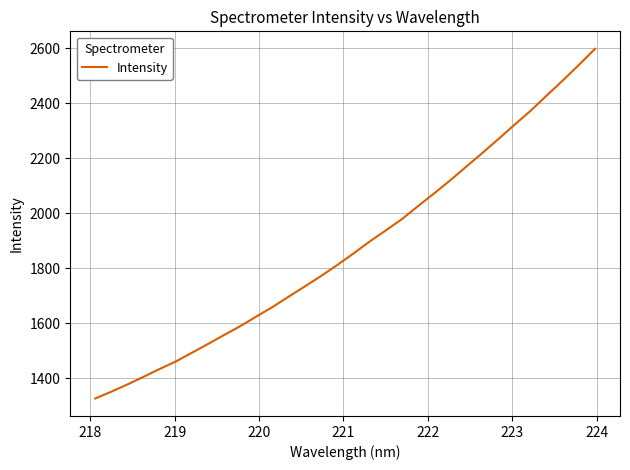

Reading left to right, what are all the values shown in this chart?

1325.9	1350.7	1377.2	1404.9	1433.6	1460.7	1492.6	1524.5	1557.3	1589.4	1624.6	1659.1	1696.8	1733.7	1771.5	1811.3	1853.0	1896.3	1936.7	1977.6	2024.9	2071.3	2118.7	2168.8	2218.5	2269.4	2321.4	2372.3	2427.8	2482.5	2539.2	2597.6